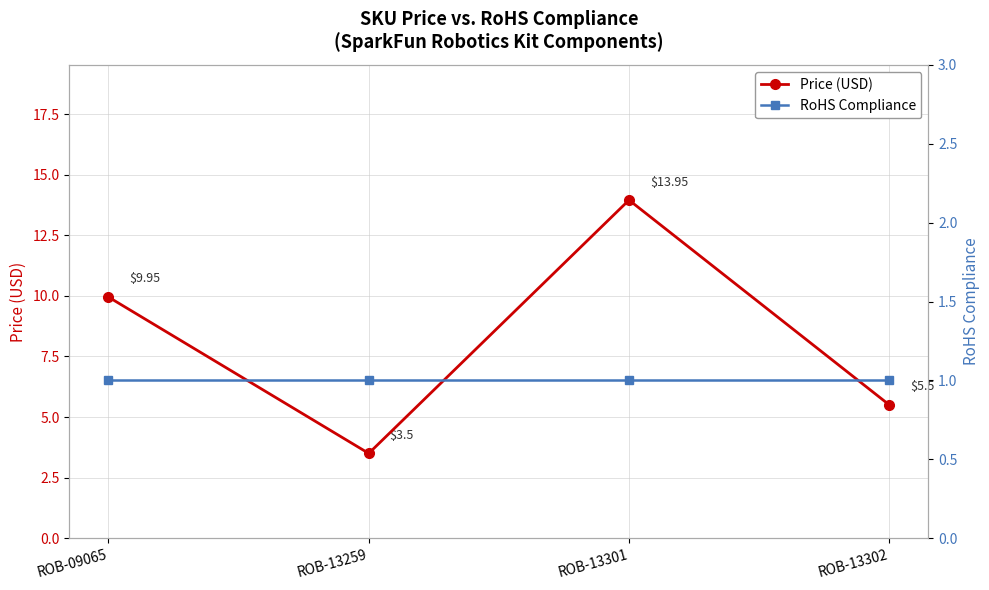

How many series are shown in this chart?

2